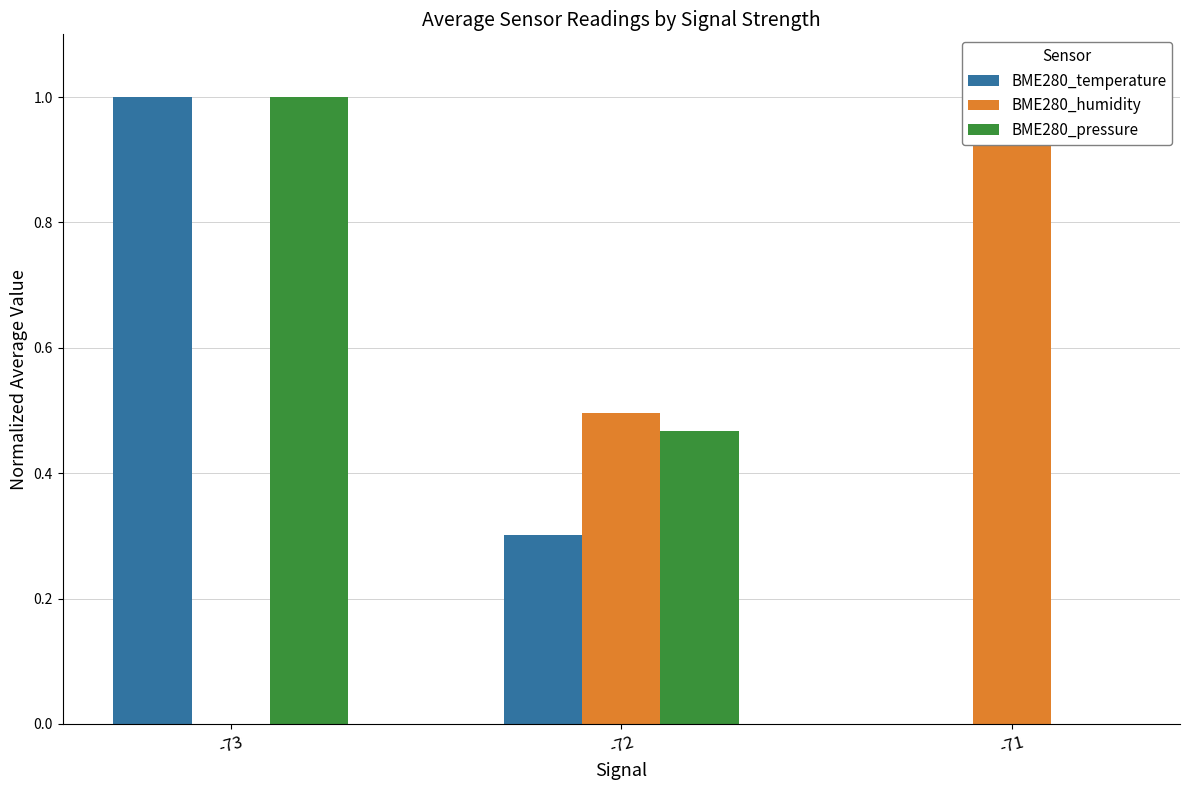

At how many categories does at least one series exceed 0?

3